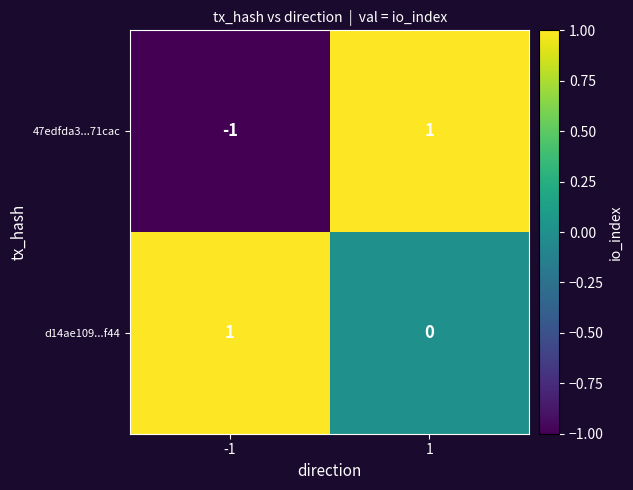

Is the value of 47edfda3...71cac at -1 greater than the value of d14ae109...f44 at -1?

No